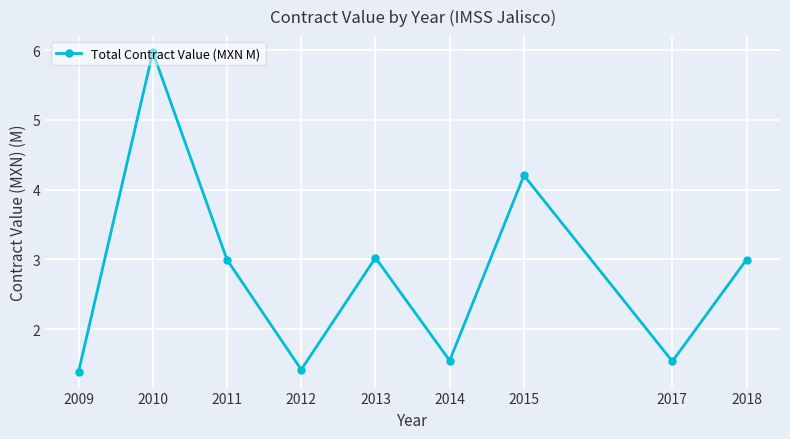

The value at 2014 is 0.8. True or false?

False